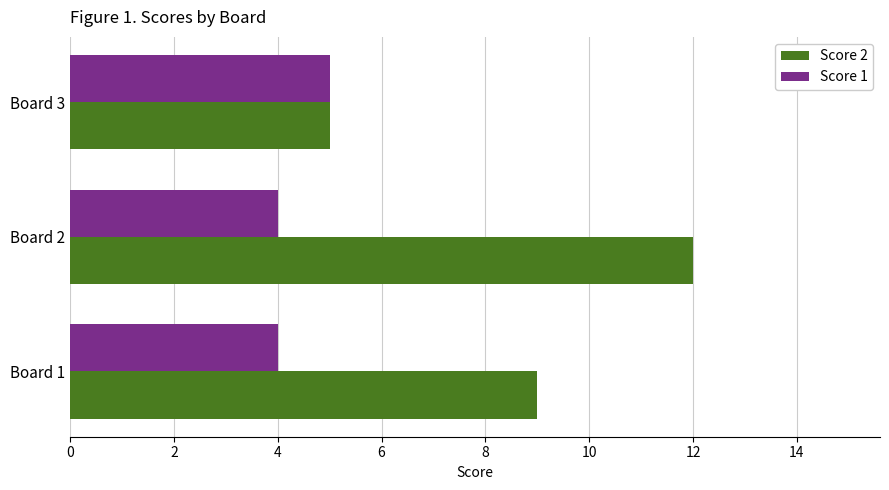

What is the total value across all series at Board 3?

10